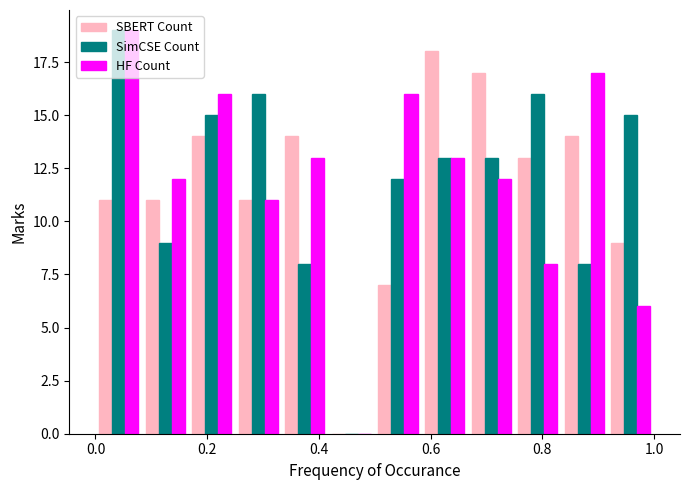

Reading left to right, list every range on the x-axis with the height of the bar of each series over it. Neither the bar edges nor the heights are printed on the chart, so give them approximately, as read against the axes.

0.00 to 0.08: SBERT Count=11	SimCSE Count=19	HF Count=19
0.08 to 0.16: SBERT Count=11	SimCSE Count=9	HF Count=12
0.16 to 0.26: SBERT Count=14	SimCSE Count=15	HF Count=16
0.26 to 0.34: SBERT Count=11	SimCSE Count=16	HF Count=11
0.34 to 0.42: SBERT Count=14	SimCSE Count=8	HF Count=13
0.42 to 0.50: SBERT Count=0	SimCSE Count=0	HF Count=0
0.50 to 0.58: SBERT Count=7	SimCSE Count=12	HF Count=16
0.58 to 0.66: SBERT Count=18	SimCSE Count=13	HF Count=13
0.66 to 0.76: SBERT Count=17	SimCSE Count=13	HF Count=12
0.76 to 0.84: SBERT Count=13	SimCSE Count=16	HF Count=8
0.84 to 0.92: SBERT Count=14	SimCSE Count=8	HF Count=17
0.92 to 1.00: SBERT Count=9	SimCSE Count=15	HF Count=6